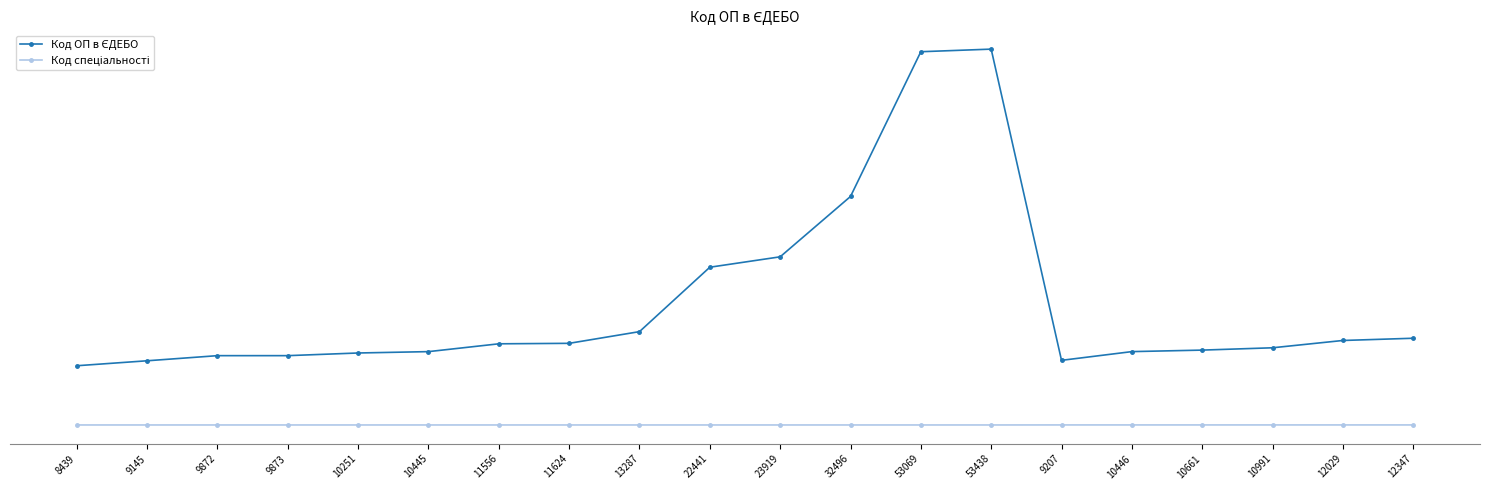

Which has a higher value, 53069 or 8439?

53069